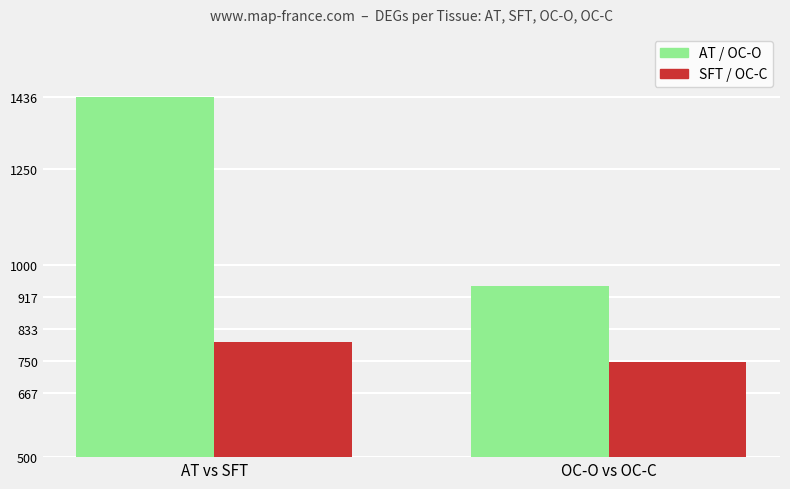

At which category does the chart reach its peak across all series?

AT vs SFT